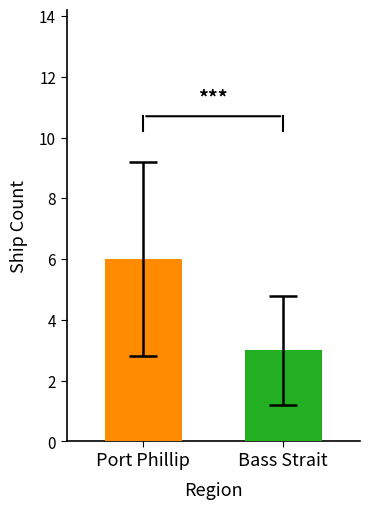

How many data points are less than 6?

1